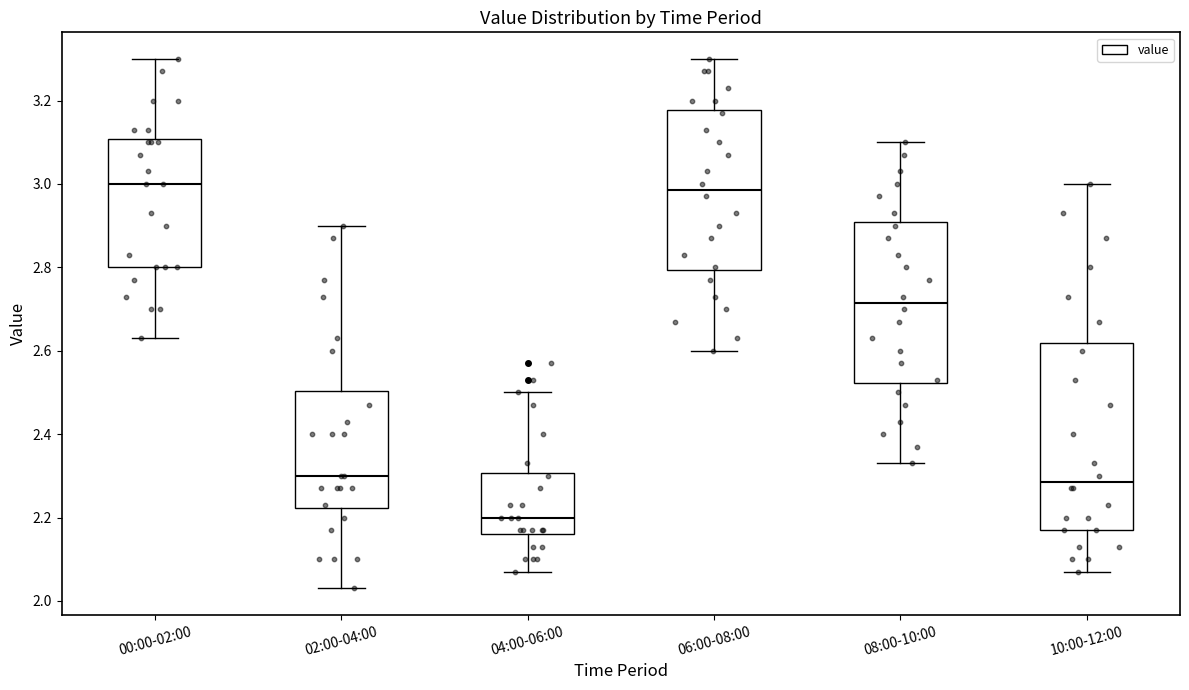

Reading left to right, read every box against the y-axis: the position of its median line, the range the box covers, and the ends of its whiskers. The values are not printed on the chart, so give them approximately, as read against the axis.

00:00-02:00: median 3.00, box 2.80 to 3.10, whiskers 2.64 to 3.30
02:00-04:00: median 2.30, box 2.22 to 2.50, whiskers 2.04 to 2.90
04:00-06:00: median 2.20, box 2.16 to 2.30, whiskers 2.08 to 2.50
06:00-08:00: median 2.98, box 2.80 to 3.18, whiskers 2.60 to 3.30
08:00-10:00: median 2.72, box 2.52 to 2.90, whiskers 2.34 to 3.10
10:00-12:00: median 2.28, box 2.18 to 2.62, whiskers 2.08 to 3.00